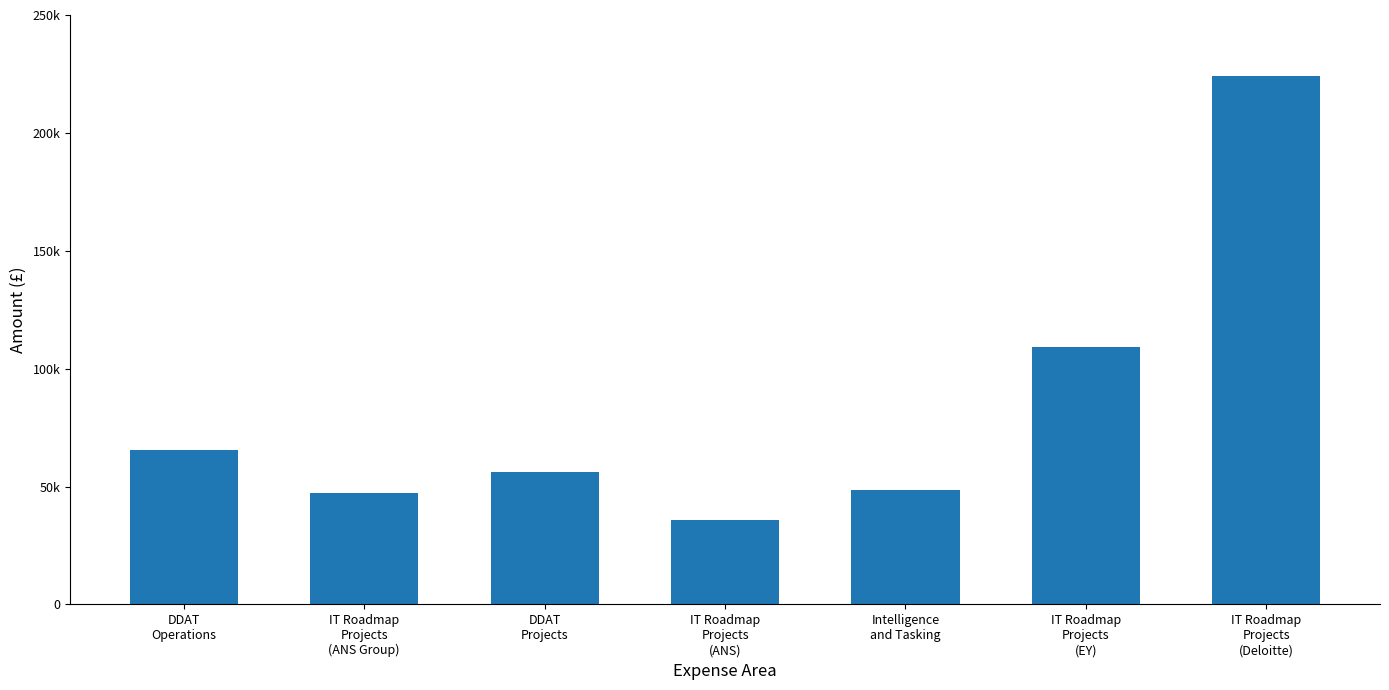

How many data points are above 56000?

3